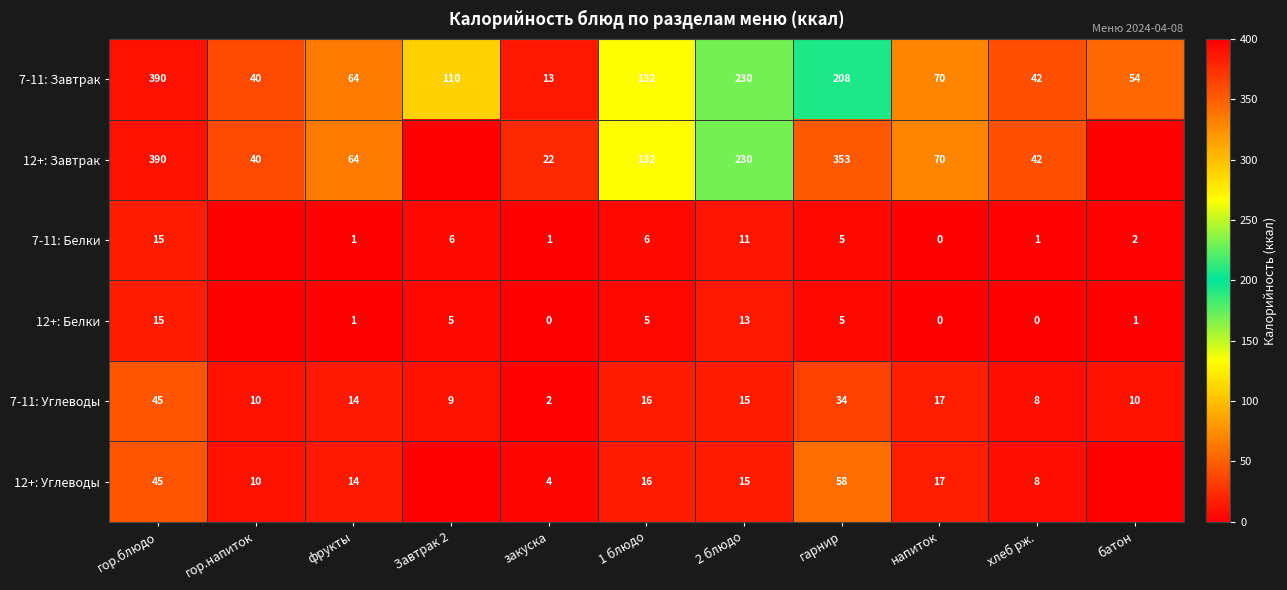

At which label does 7-11: Углеводы reach its minimum?

закуска